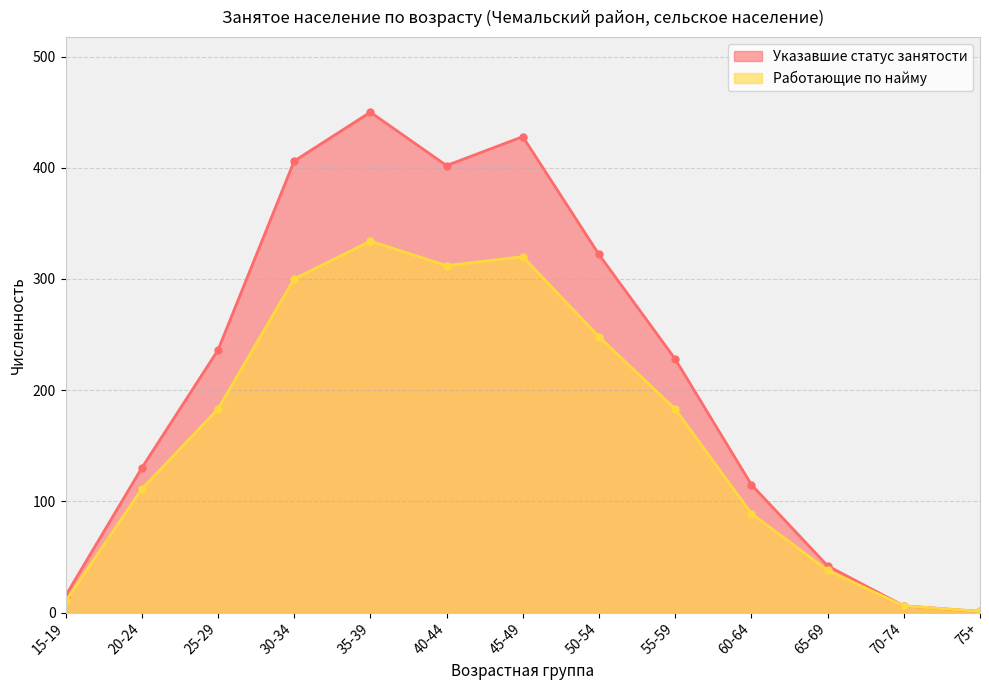

Which series has the largest range (max minus min)?

Указавшие статус занятости